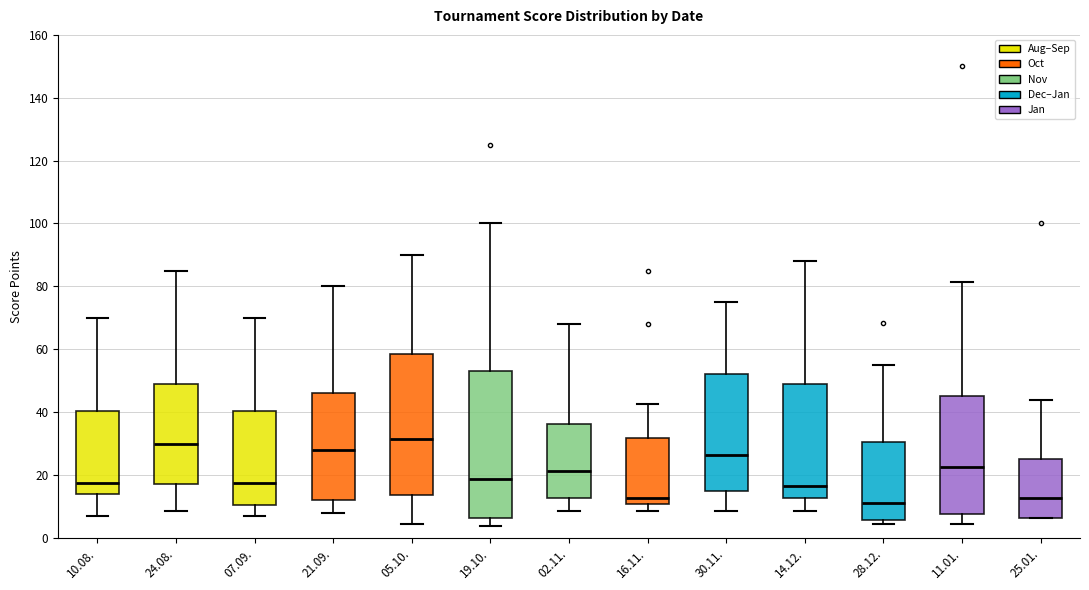

Where does the lower whisker of the box for 16.11. end on the y-axis? The values are not printed on the chart, so give them approximately, as read against the axis.

8